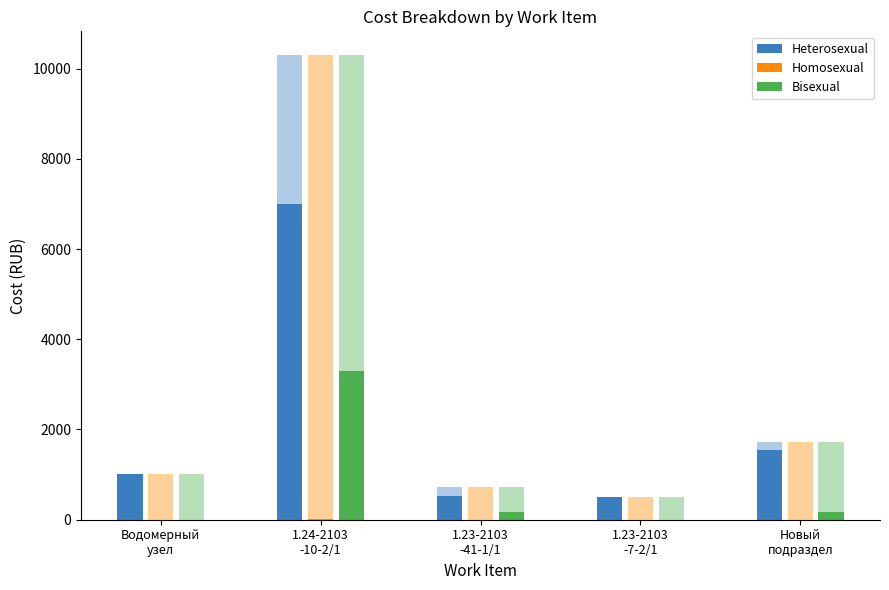

What is the average value of the Heterosexual series?

2119.6